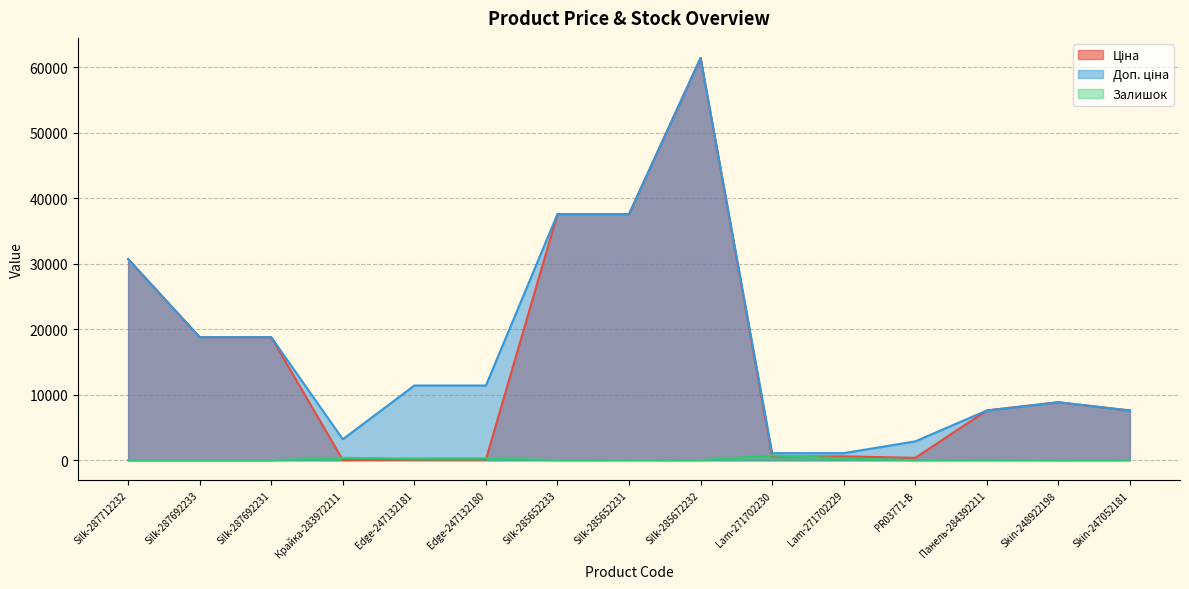

What is the label of the 6th point from the right?

Lam-271702230